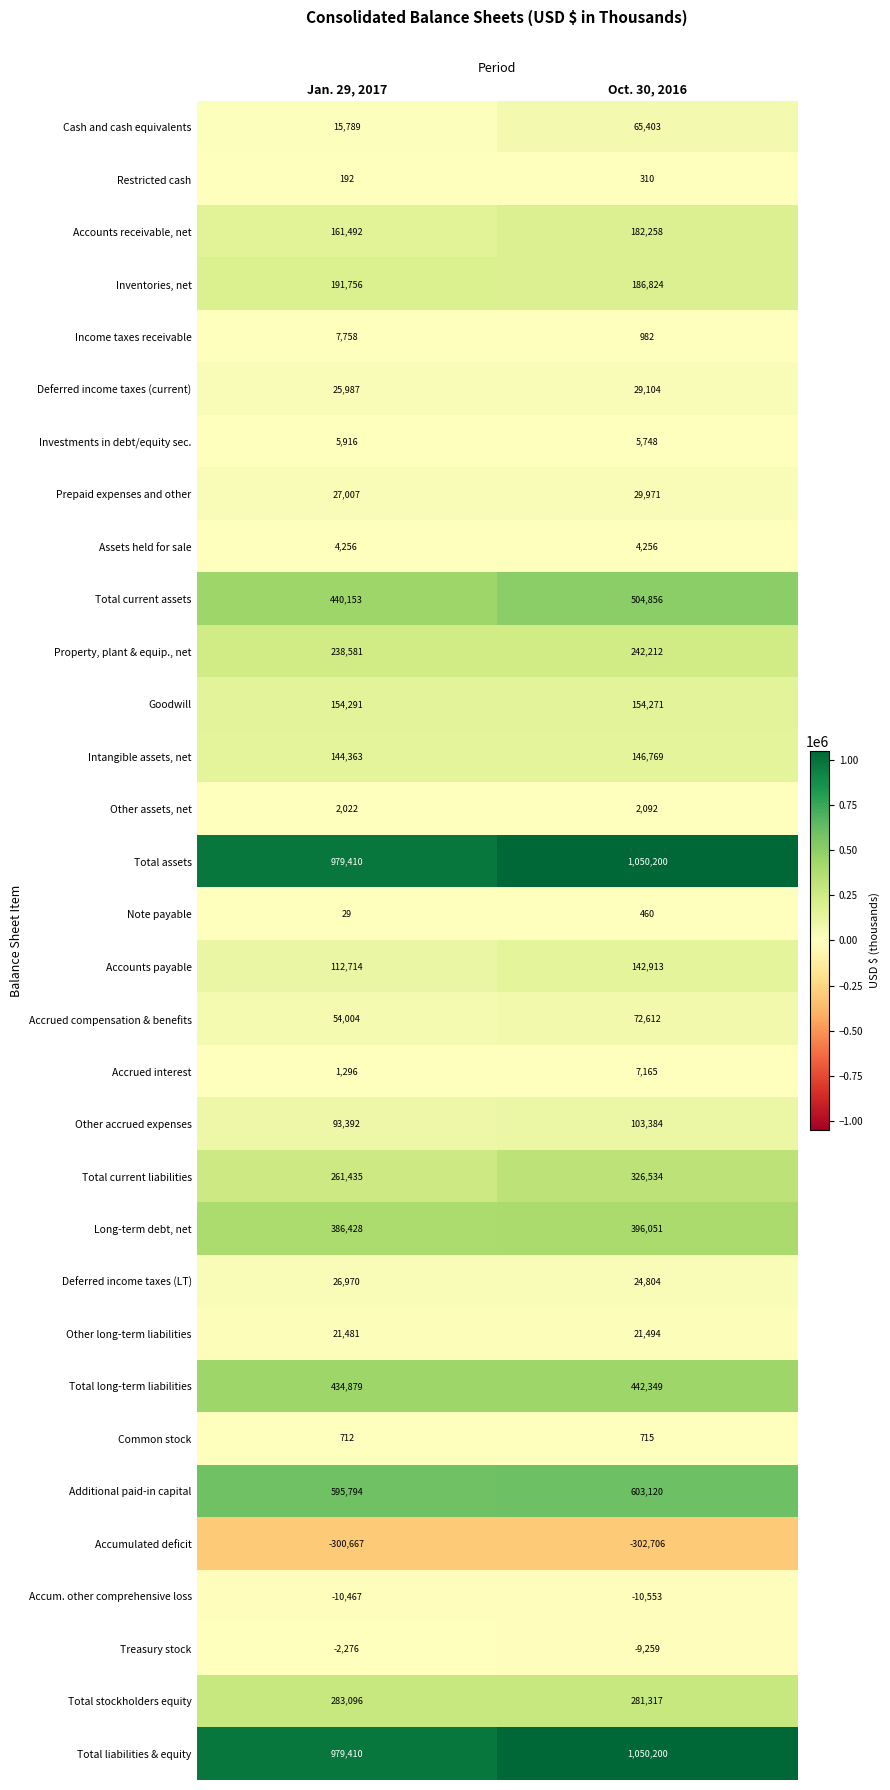

Is the value of Total assets at Jan. 29, 2017 greater than the value of Total liabilities & equity at Oct. 30, 2016?

No